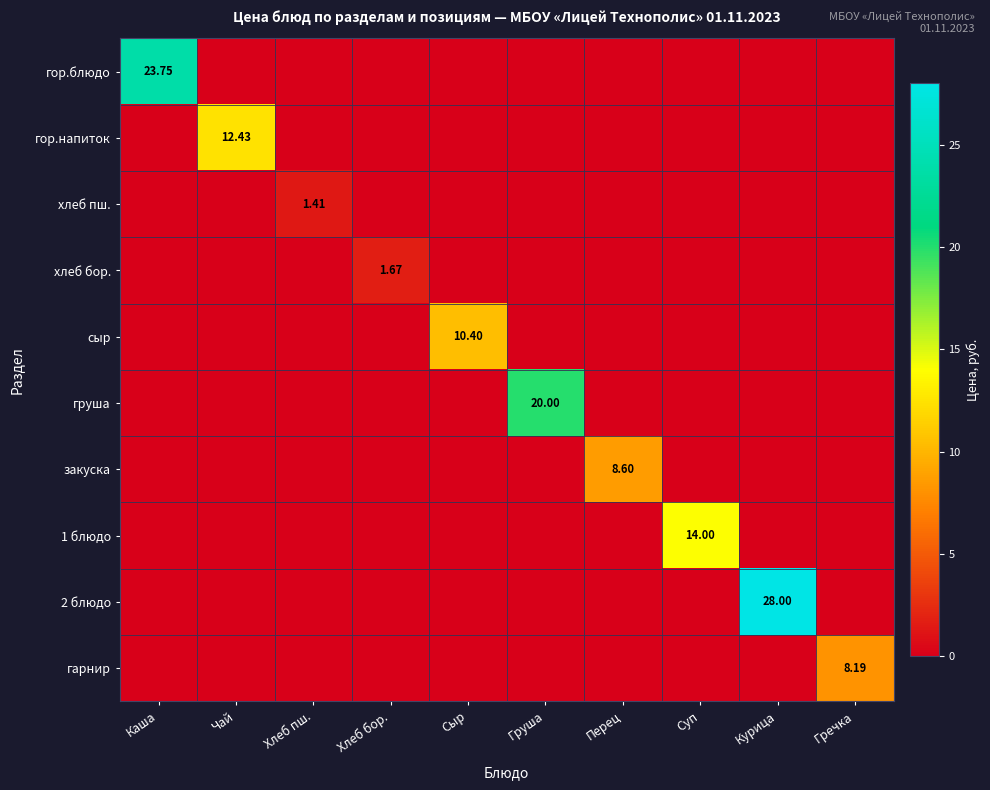

At how many categories does at least one series exceed 6?

8